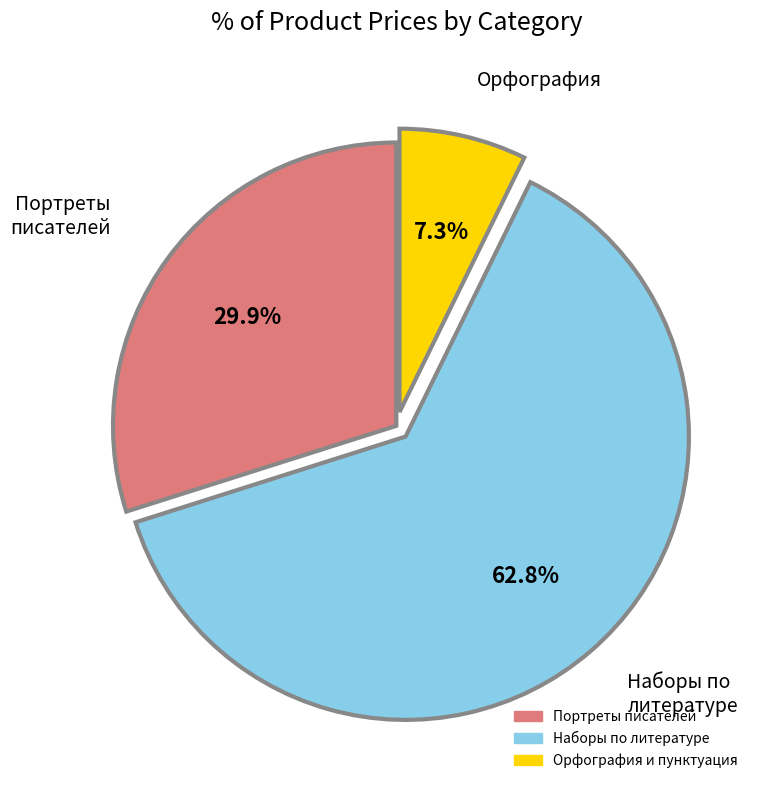

Is there a majority slice in this chart?

Yes